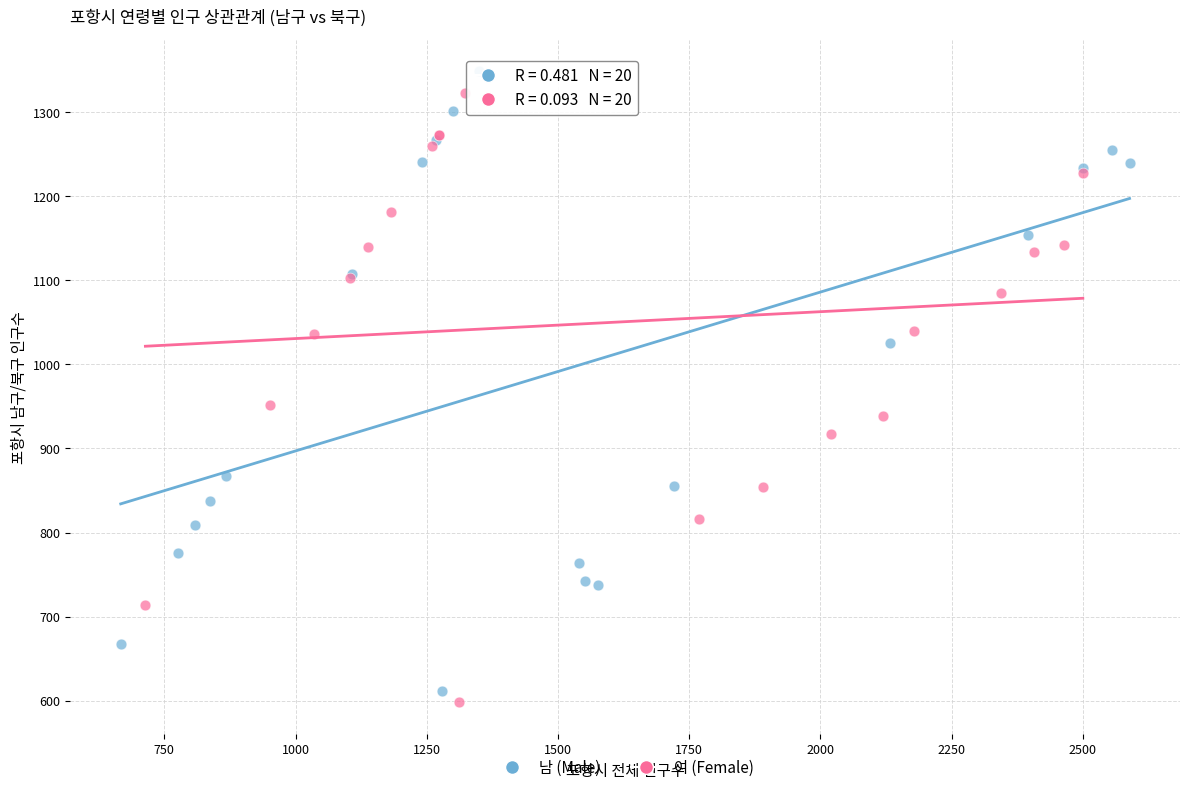

Which series has the widest spread of Y values?

남 (Male)